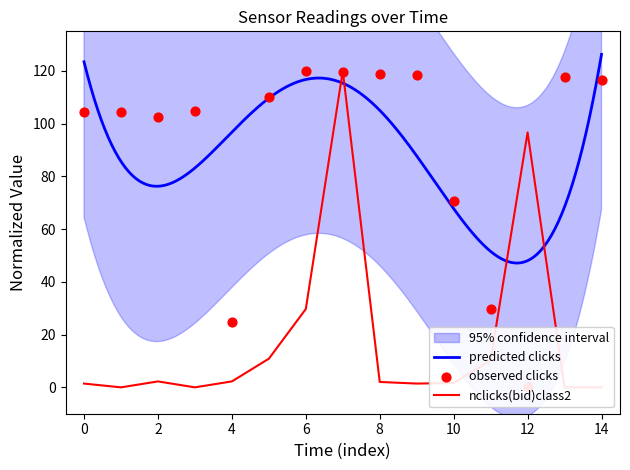

What is the maximum value for predicted clicks?

126.3